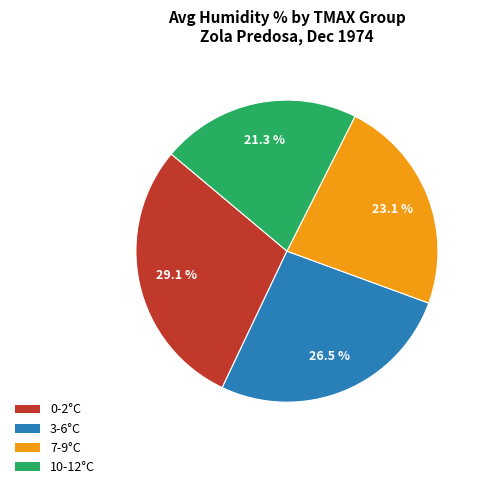

Combined, what portion of the pie is 10-12°C and 0-2°C?

50.4%